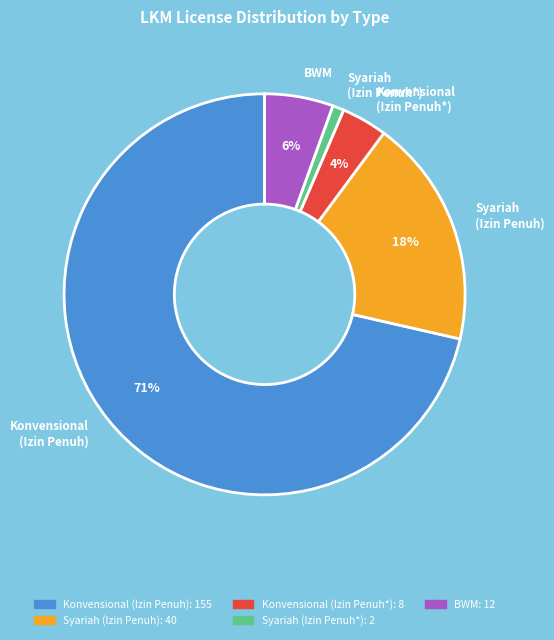

Does any single category account for the majority?

Yes